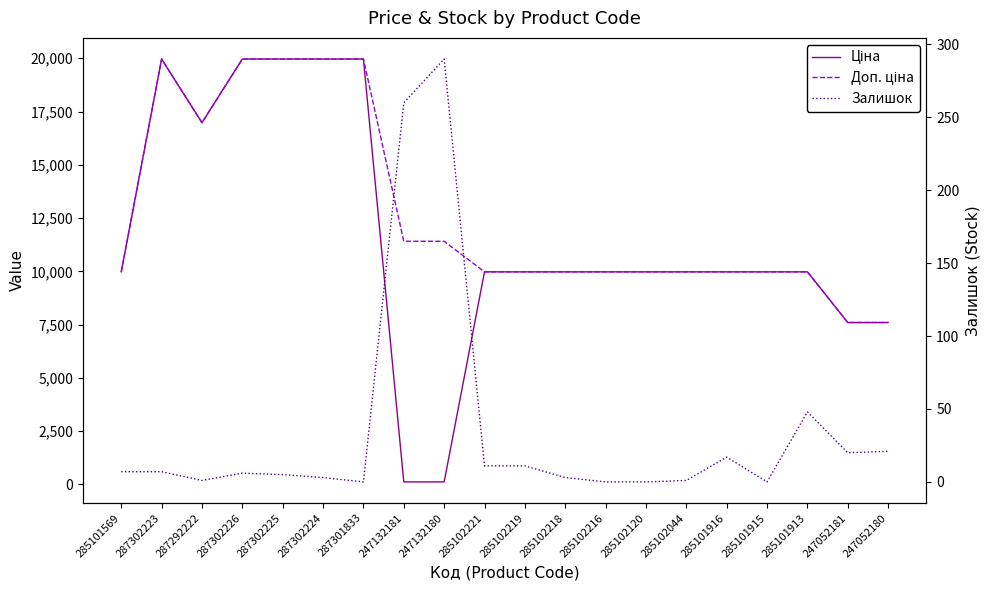

How many positive values does the Залишок series have?

16